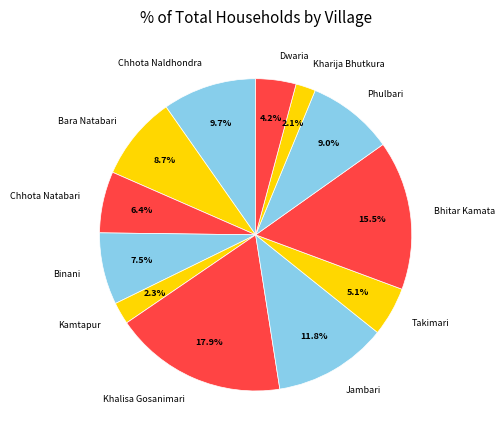

Combined, do Binani and Bhitar Kamata account for over 50%?

No